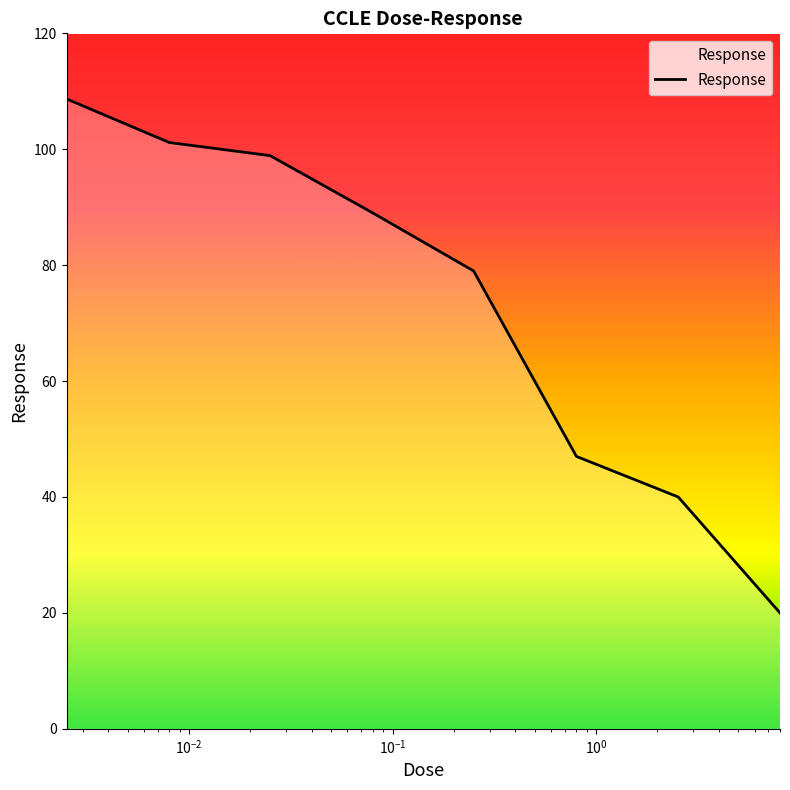

What is the maximum value shown in the chart?

108.7